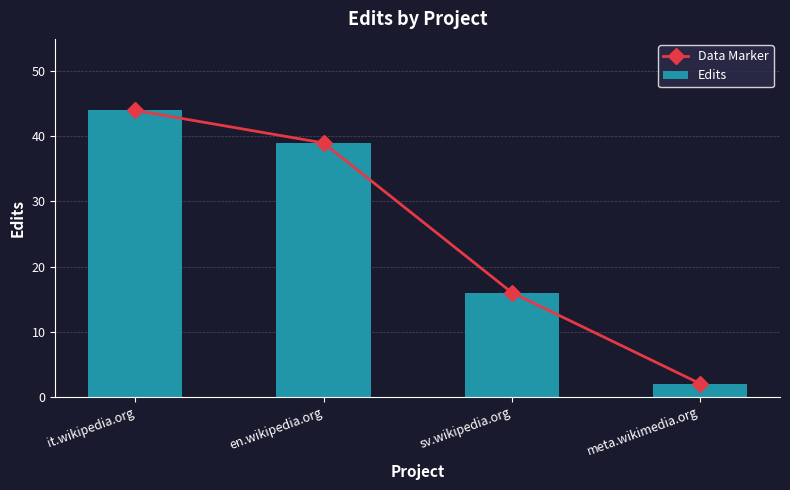

The value of Data Marker at meta.wikimedia.org is 2. True or false?

True